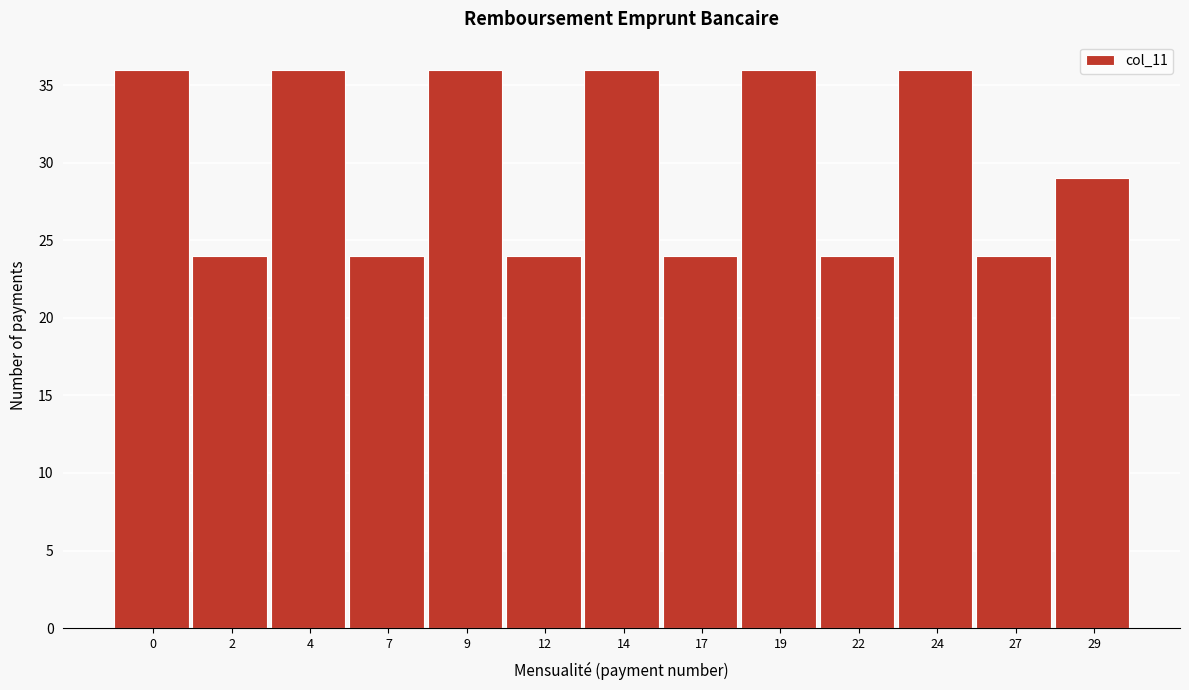

Reading left to right, list all the values displayed in this chart.

36	24	36	24	36	24	36	24	36	24	36	24	29